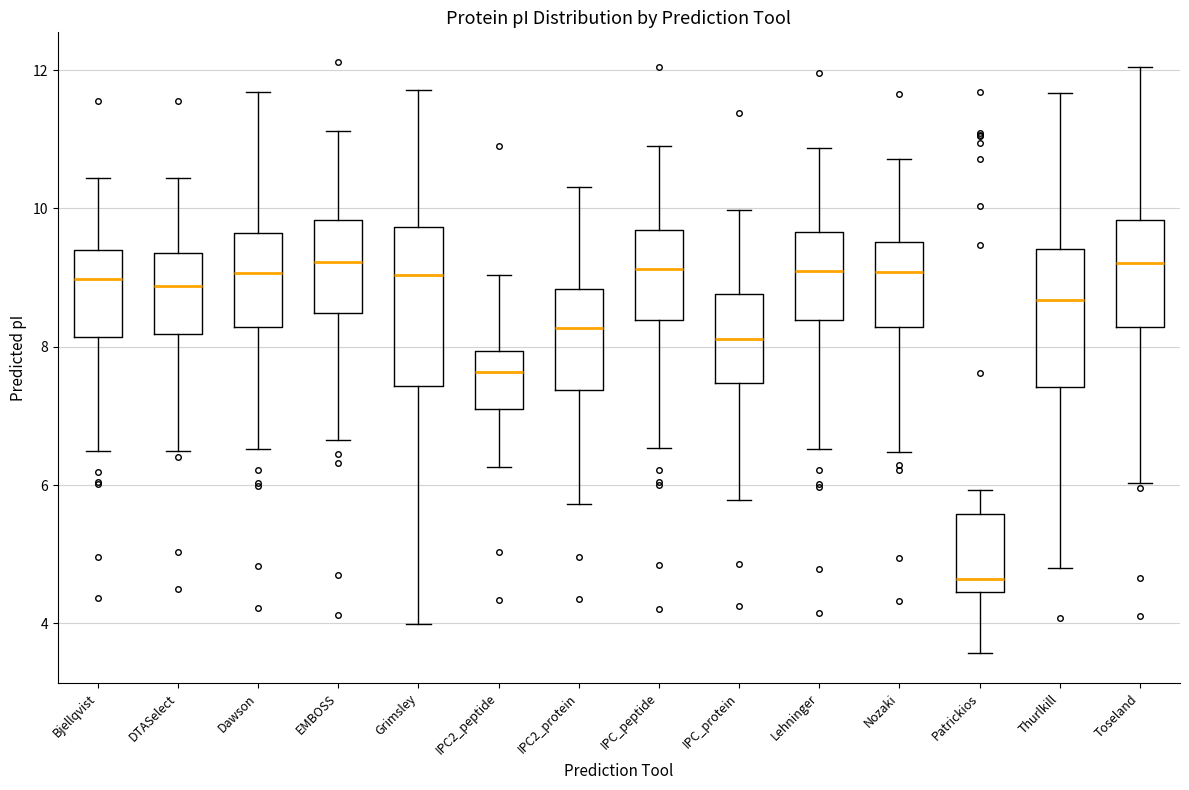

Comparing the boxes themselves (not the whiskers), which one is the tallest?

Grimsley